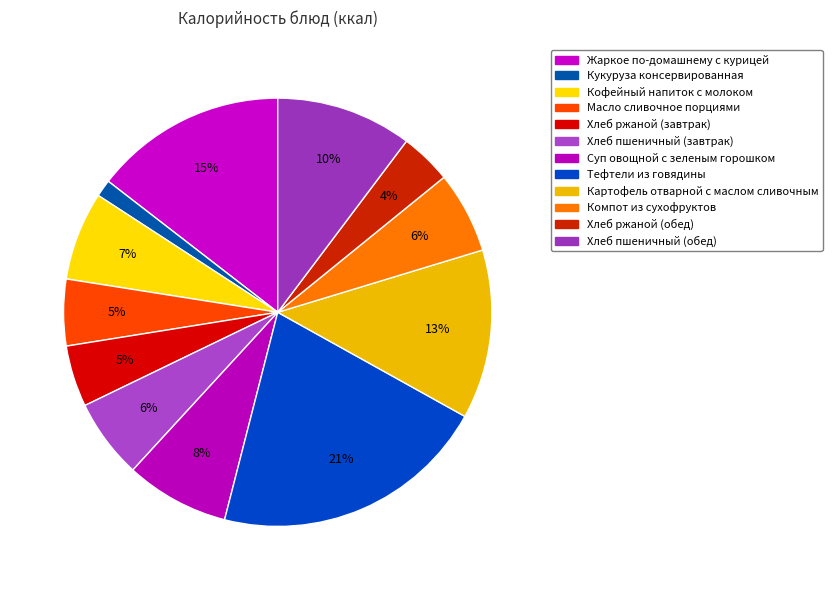

Which category has the smallest portion of the pie?

Кукуруза консервированная